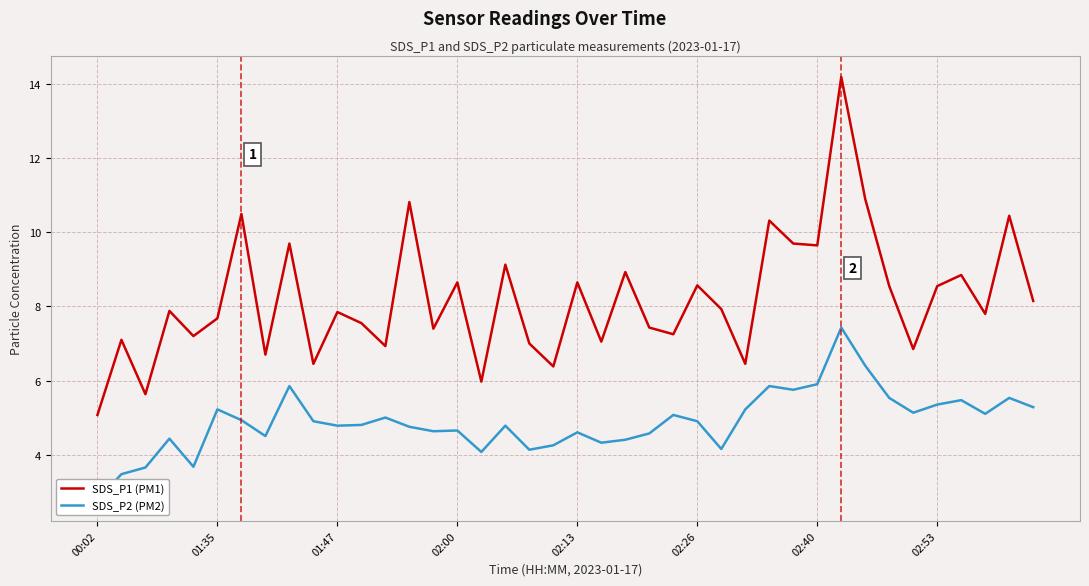

The value of SDS_P1 (PM1) at 02:53 is 13.0. True or false?

False